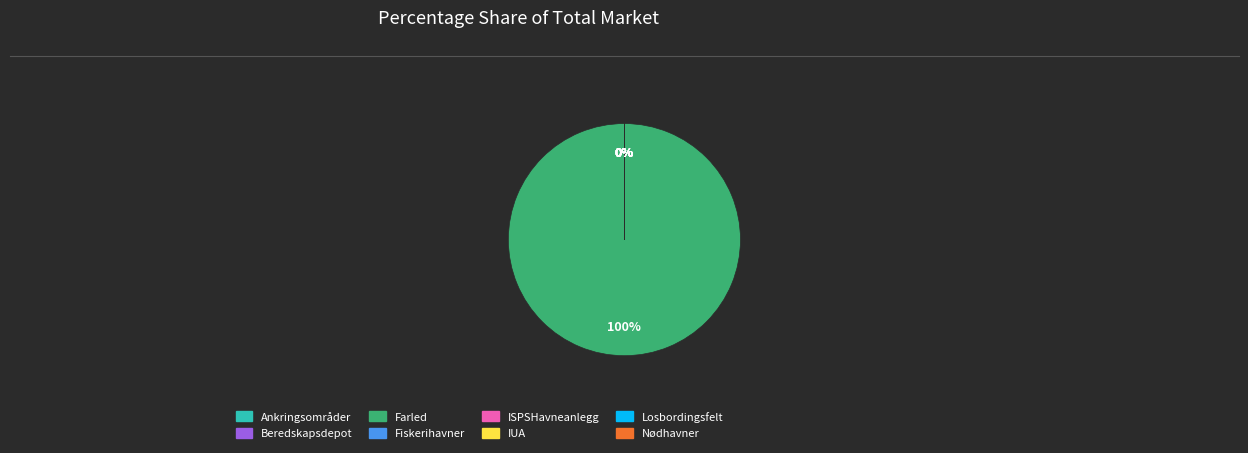

Rank the categories by value from lowest to highest.

Ankringsområder, Beredskapsdepot, Fiskerihavner, ISPSHavneanlegg, IUA, Losbordingsfelt, Nødhavner, Farled